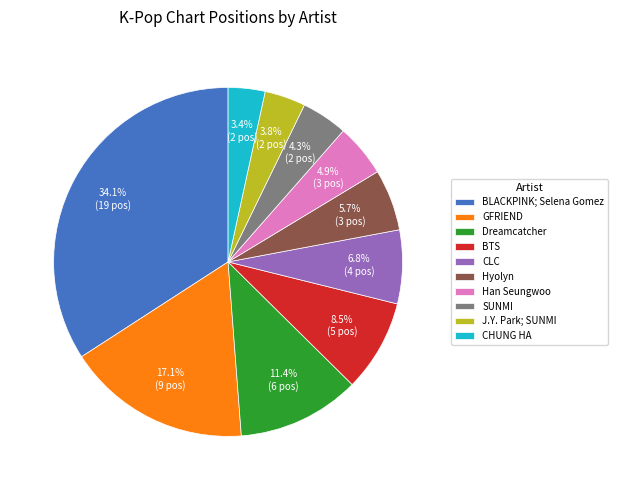

Which slice is the largest?

BLACKPINK; Selena Gomez